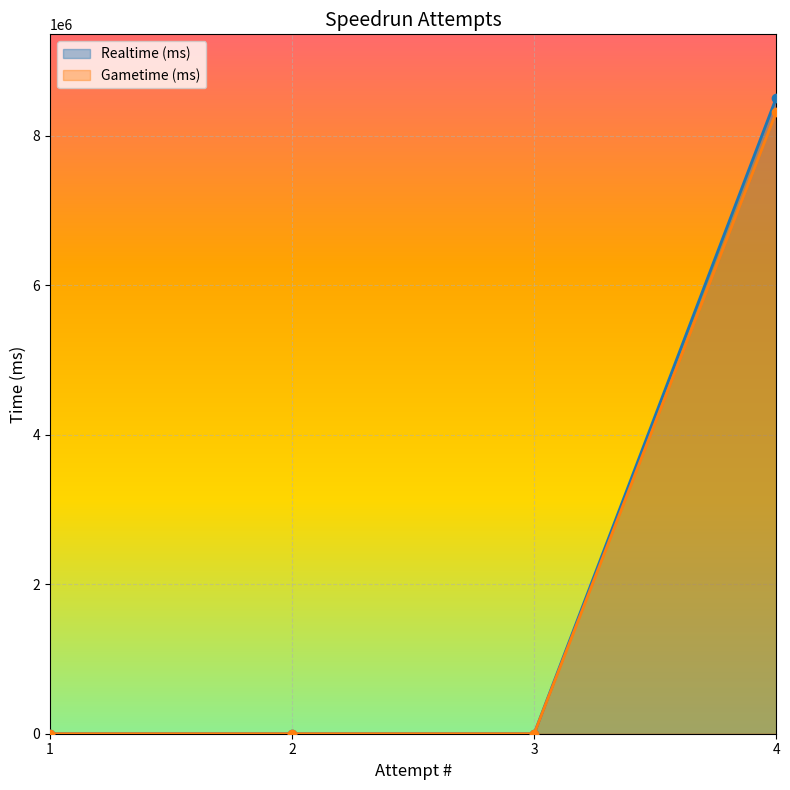

At how many categories does at least one series exceed 3128743?

1